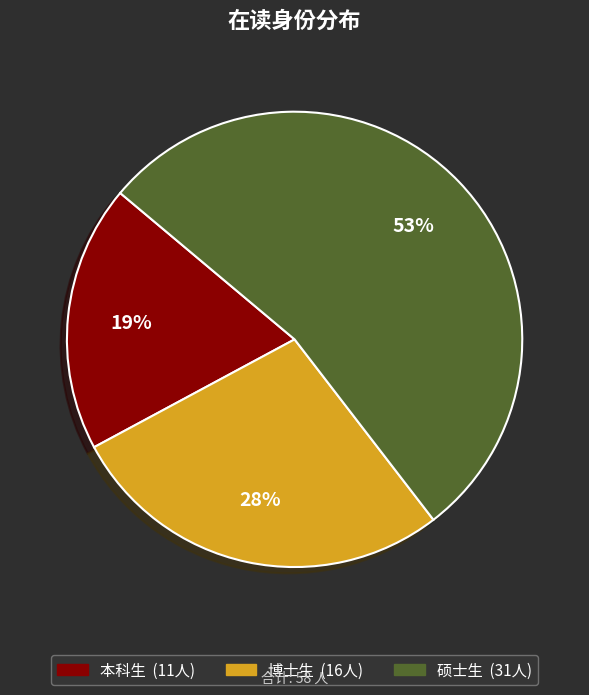

To the nearest percent, what portion does 博士生 represent?

28%